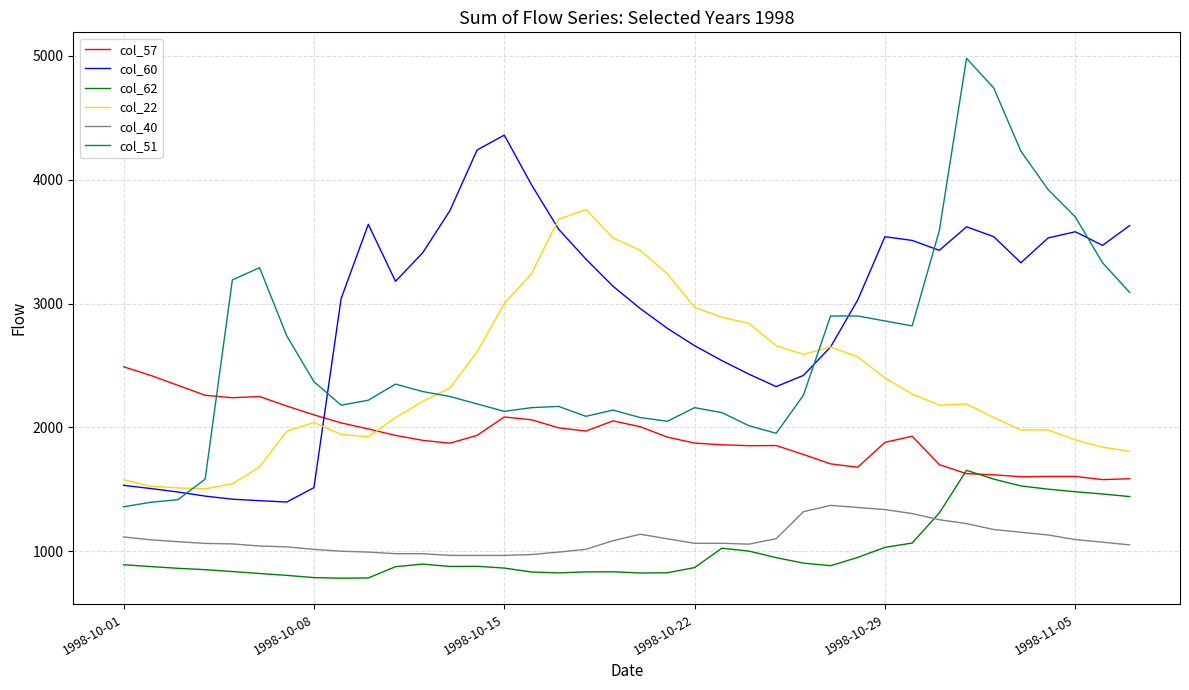

Which series ends up on top after the final intersection of col_51 and col_60?

col_60